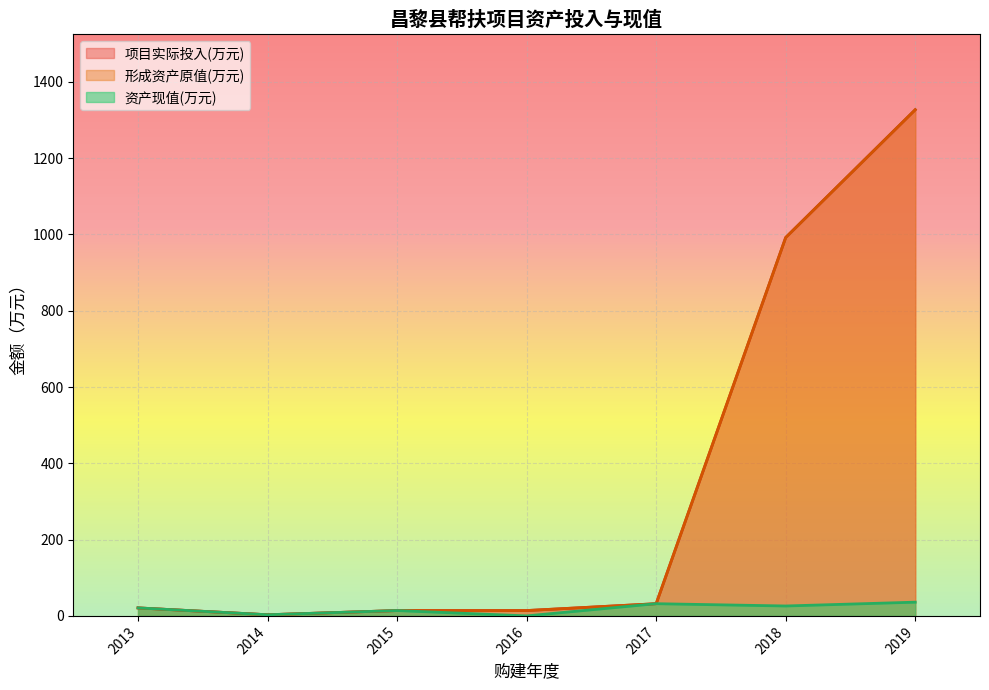

Does the chart display data point markers on the line(s)?

No